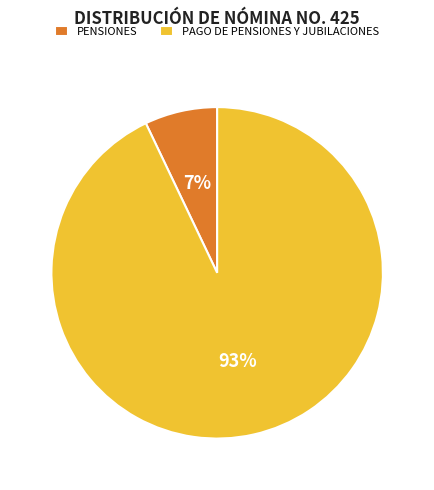

Combined, do PENSIONES and PAGO DE PENSIONES Y JUBILACIONES account for over 50%?

Yes